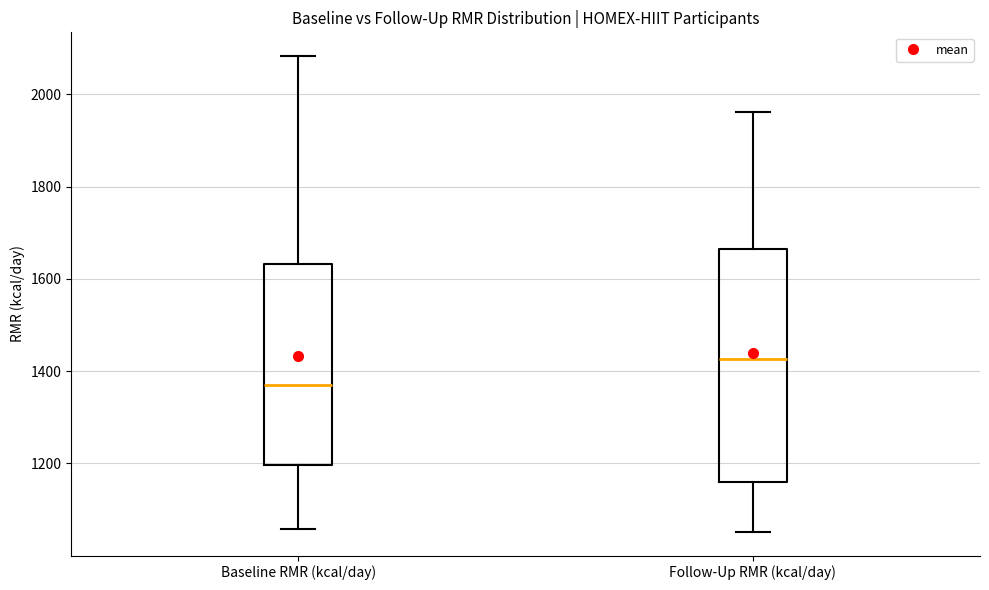

Comparing the boxes themselves (not the whiskers), which one is the tallest?

Follow-Up RMR (kcal/day)